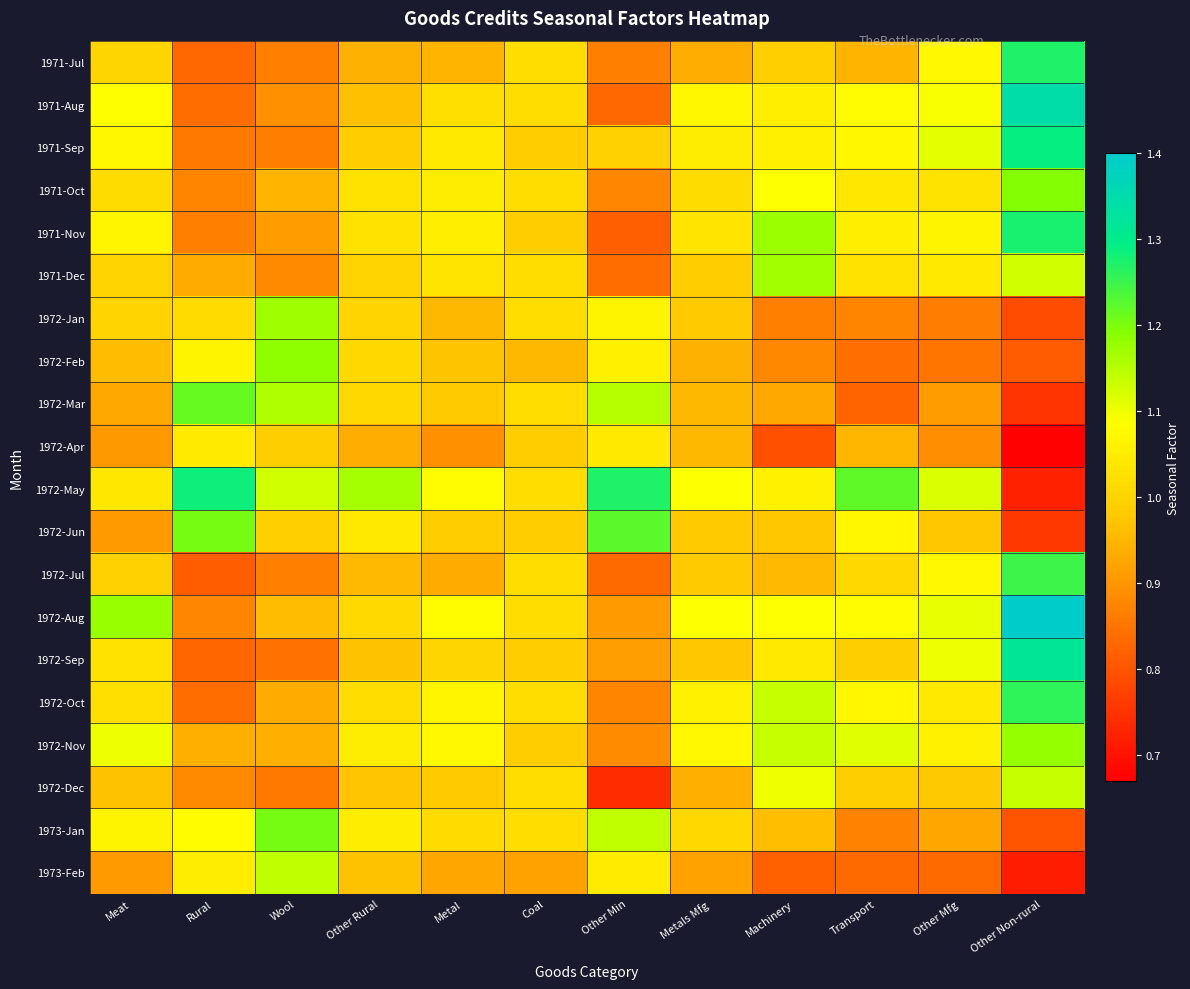

How many distinct data groups are displayed?

20